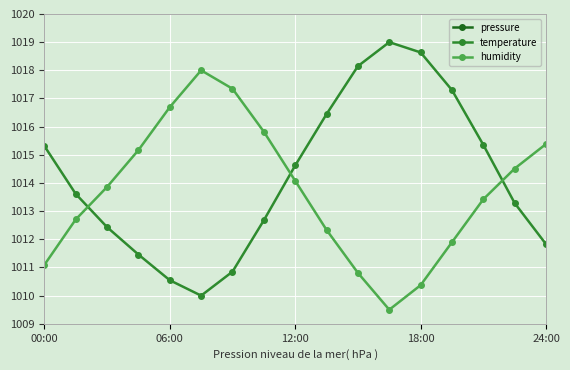

What is the minimum value for temperature?

1010.0